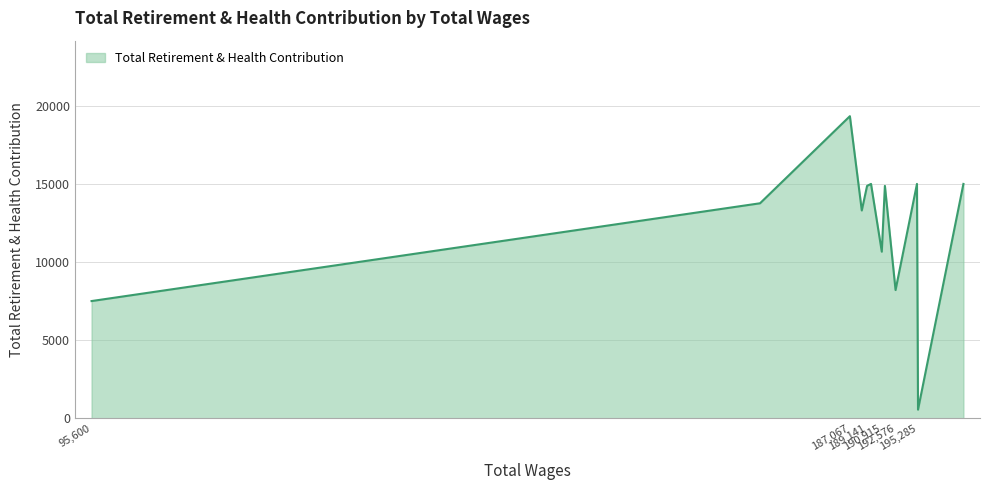

What is the difference between the maximum and minimum values?

18781